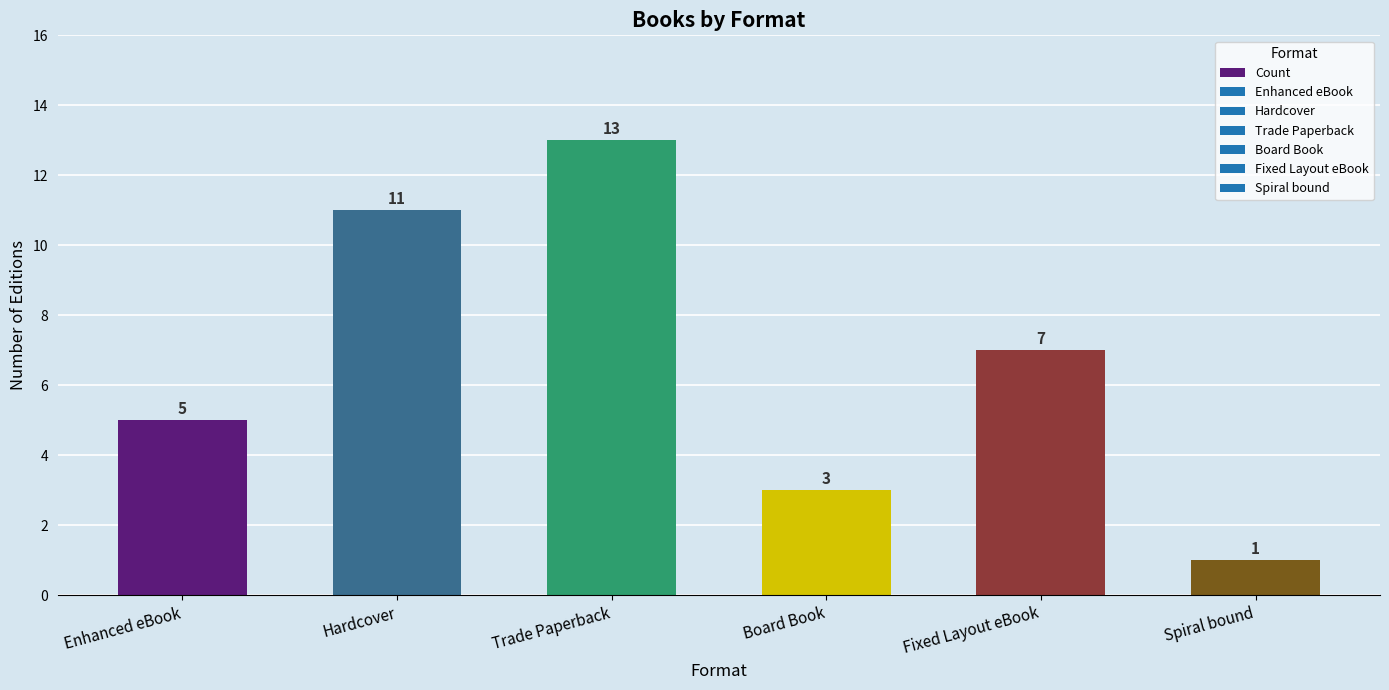

How many values are below 7?

3